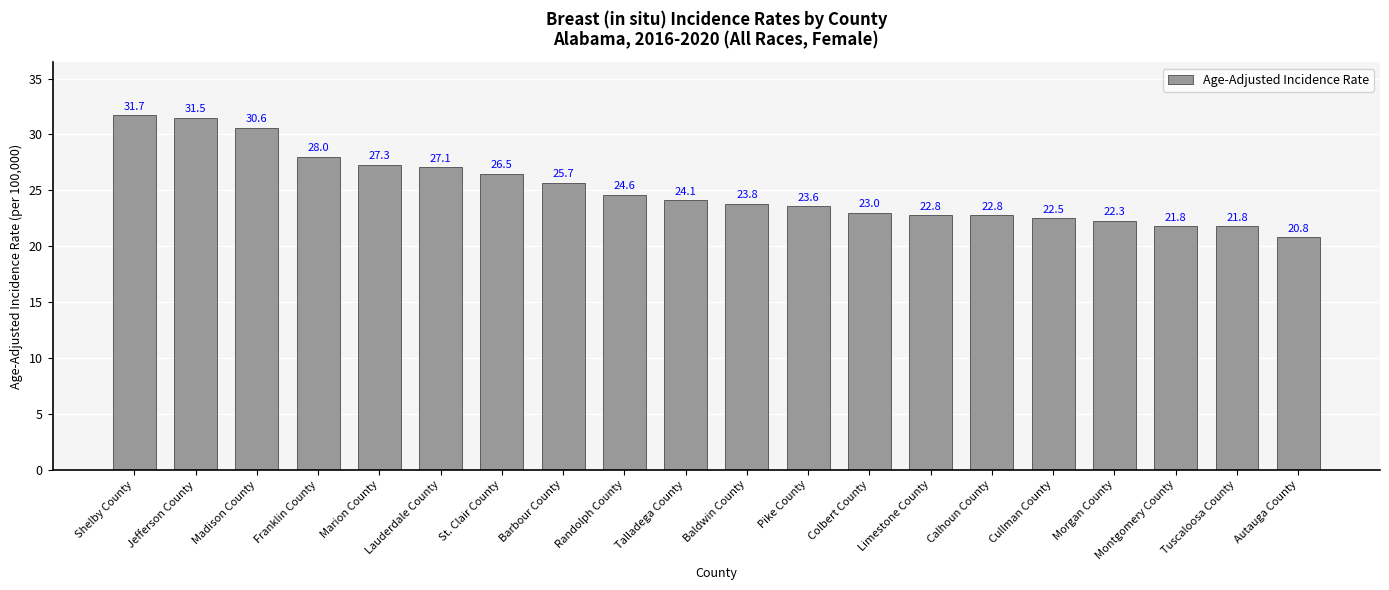

What position from the right is Baldwin County?

10